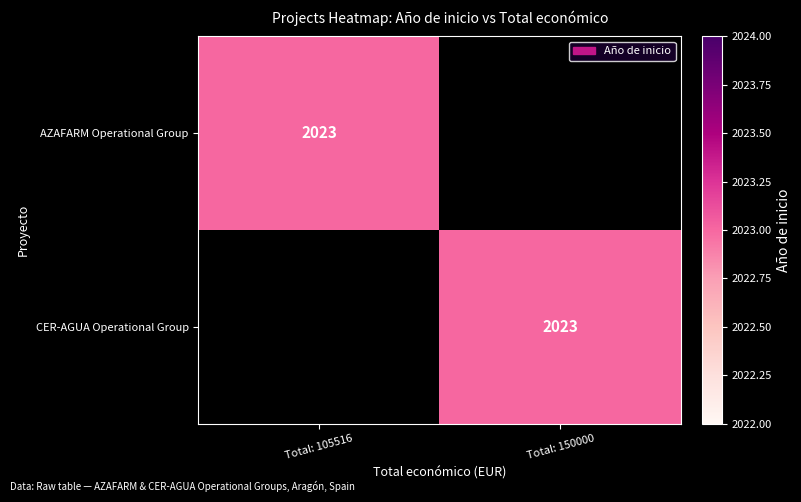

The value of CER-AGUA Operational Group at Total: 150000 is 2023. True or false?

True